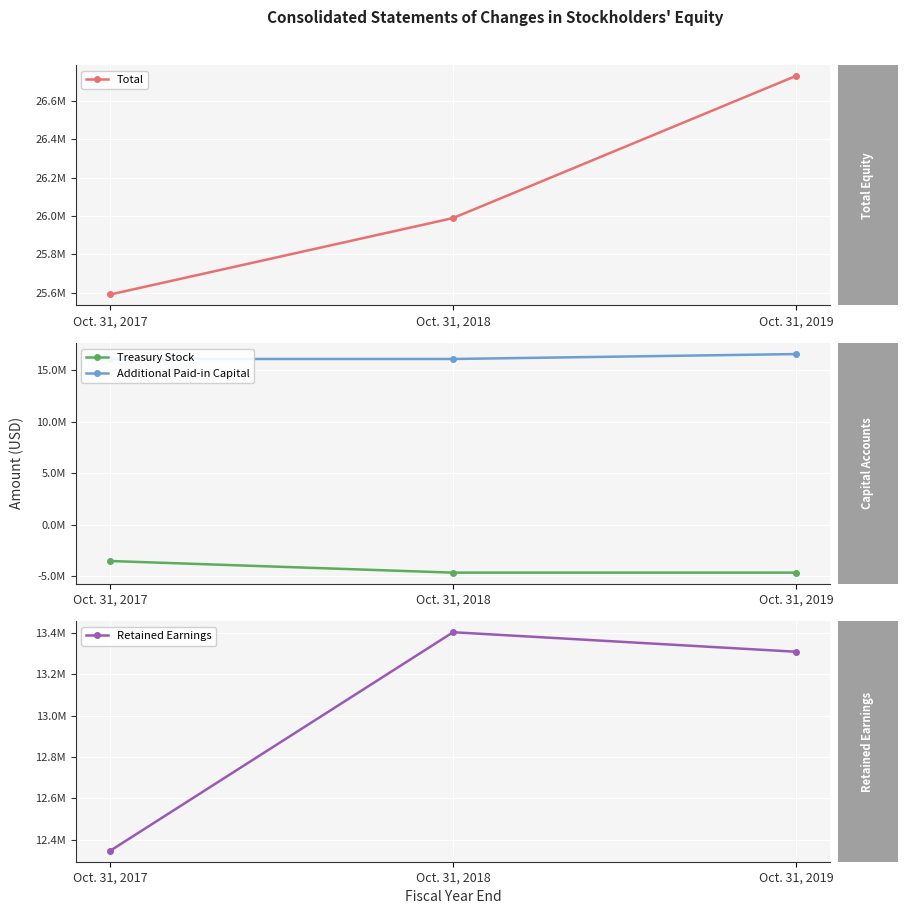

Between Oct. 31, 2017 and Oct. 31, 2018, which series saw the biggest shift?

Treasury Stock